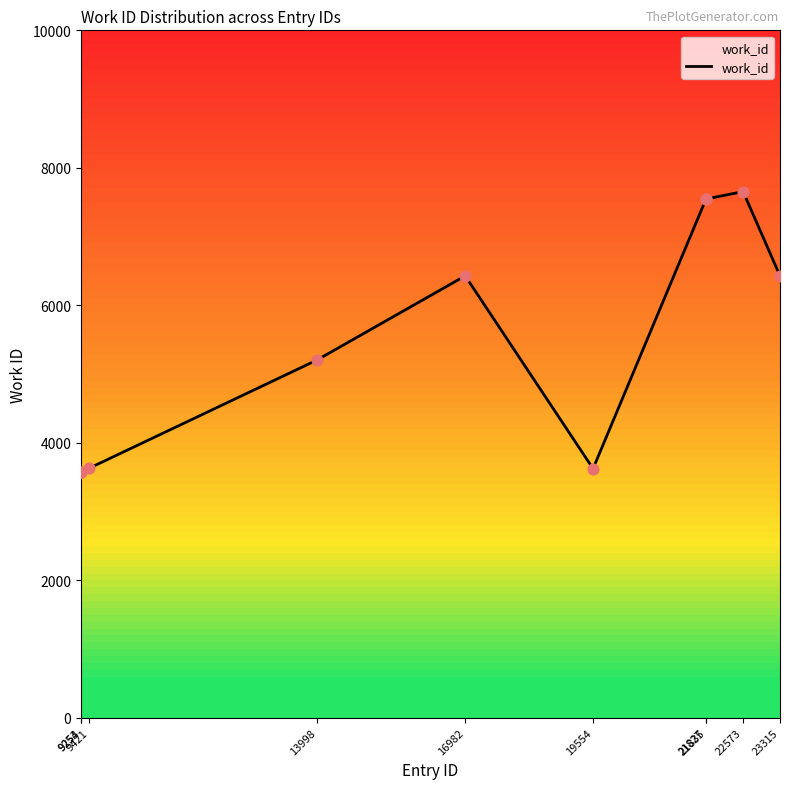

Approximately how many times larger is the value at 21835 compared to 13998?

1.5